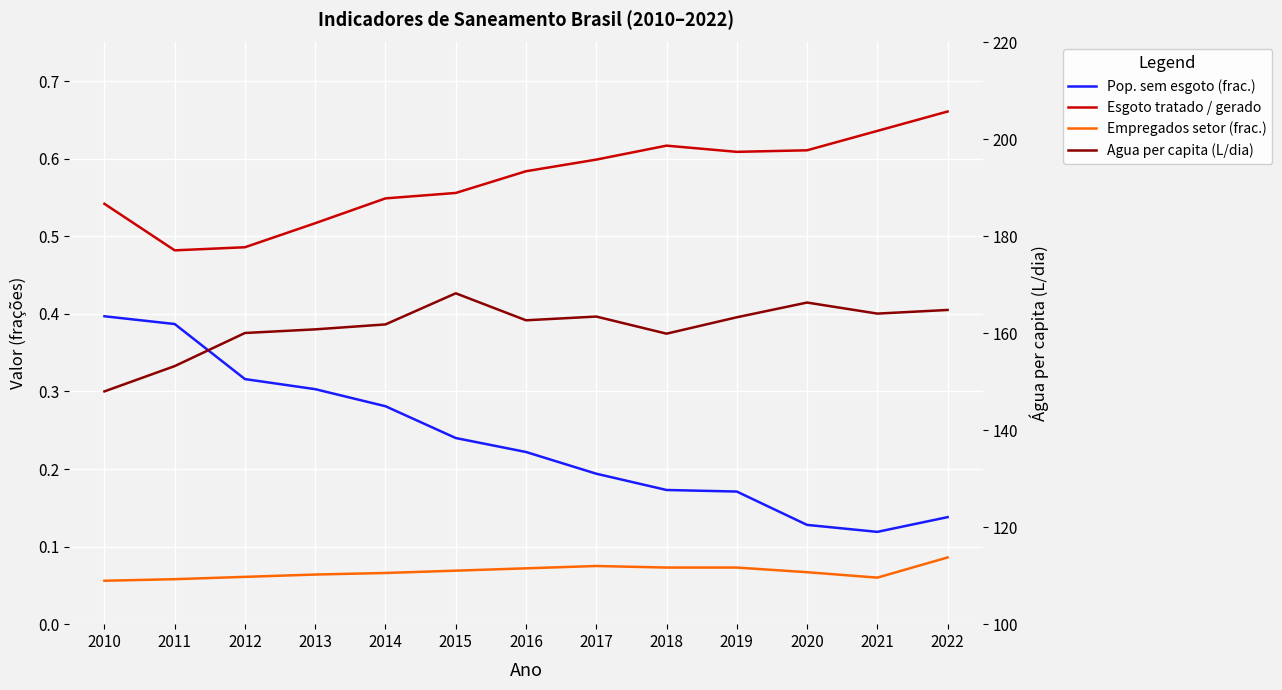

The value of Empregados setor (frac.) at 2015 is 0.0. True or false?

False